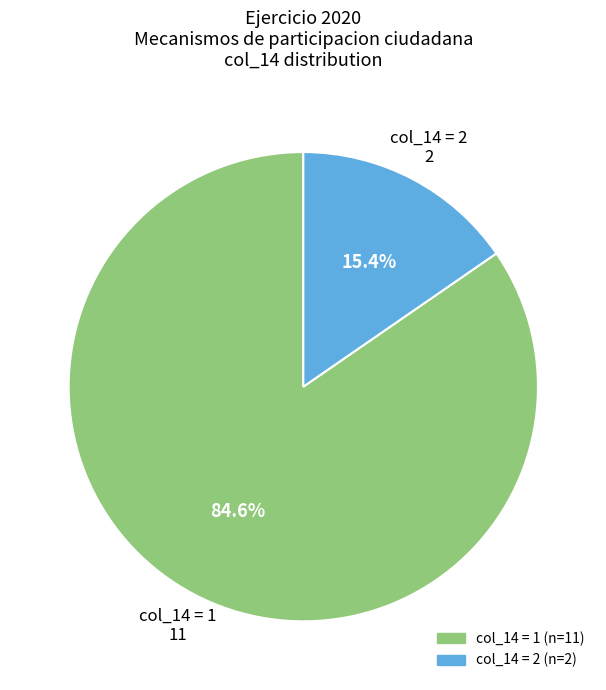

Is there any slice that represents more than half of the pie?

Yes